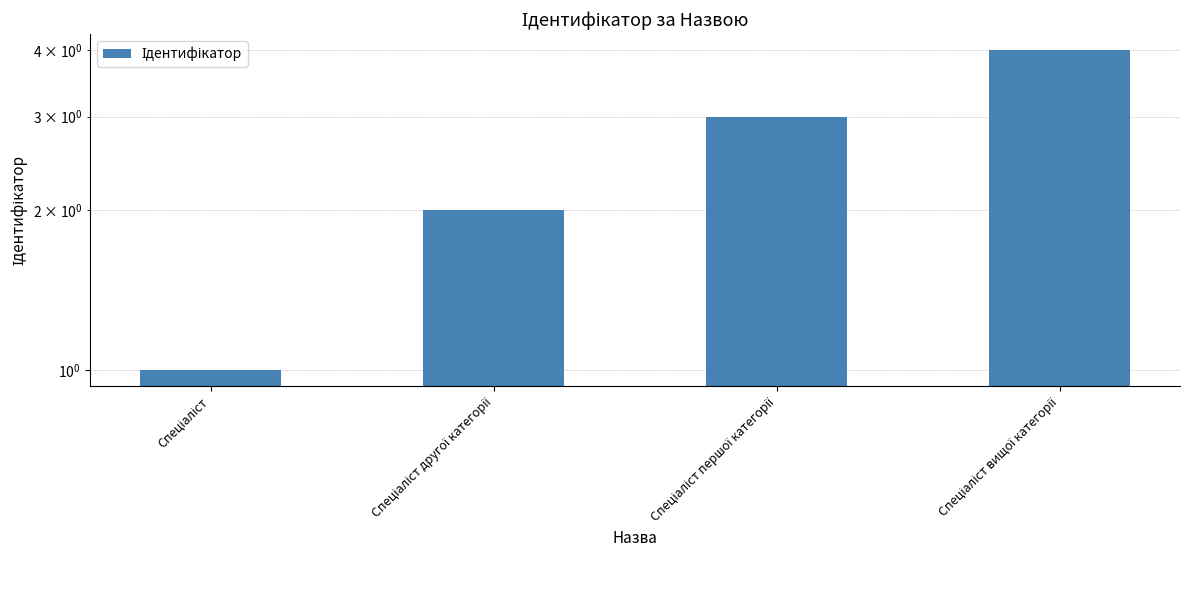

List the labels in order of value, largest first.

Спеціаліст вищої категорії, Спеціаліст першої категорії, Спеціаліст другої категорії, Спеціаліст